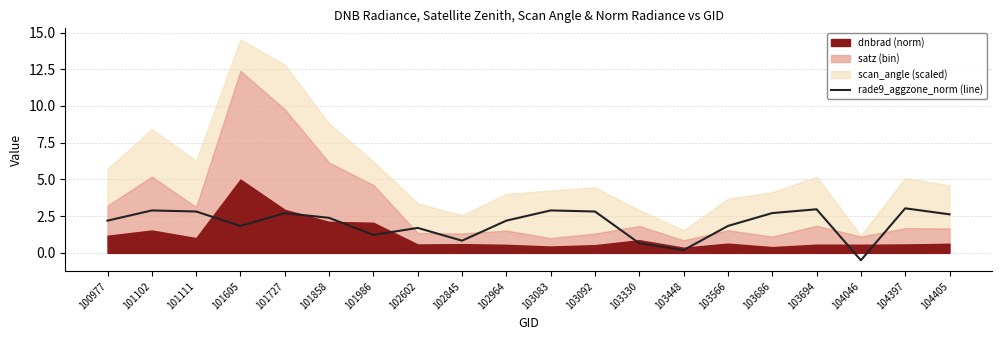

Read the value at 103448.

0.2